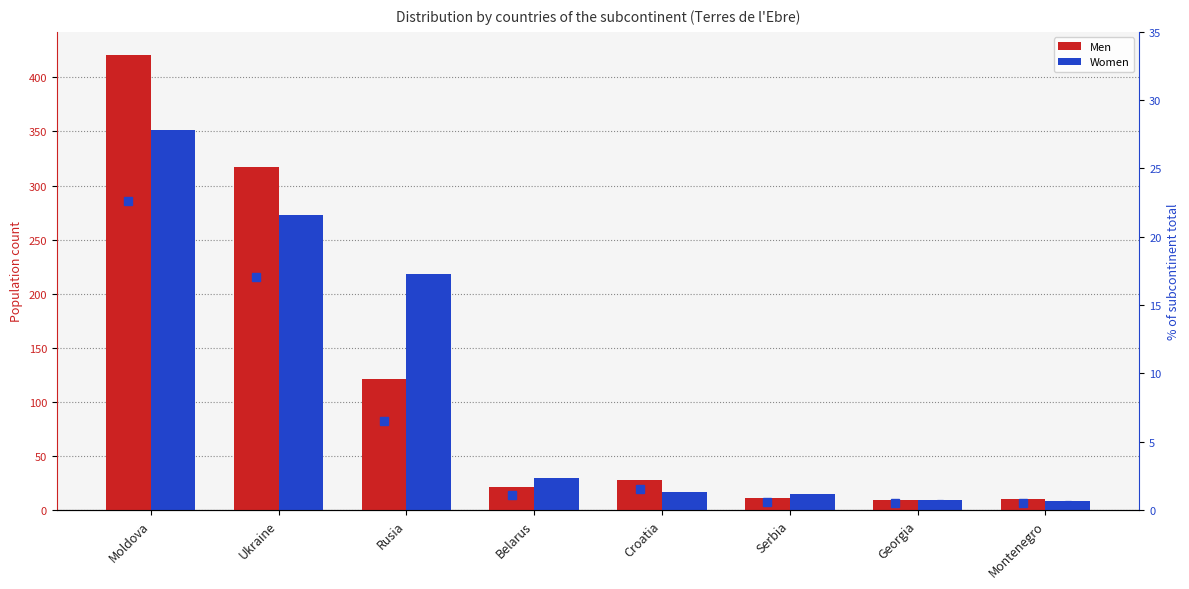

What position from the left is Moldova?

1